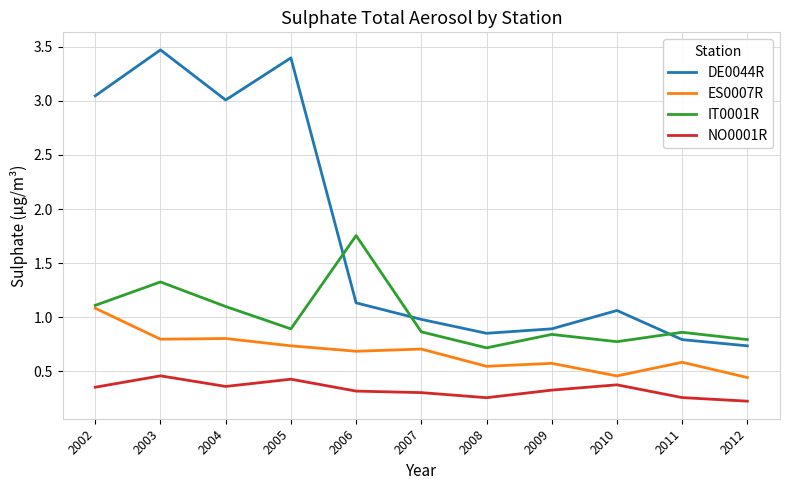

Is the value of ES0007R at 2006 greater than the value of IT0001R at 2011?

No